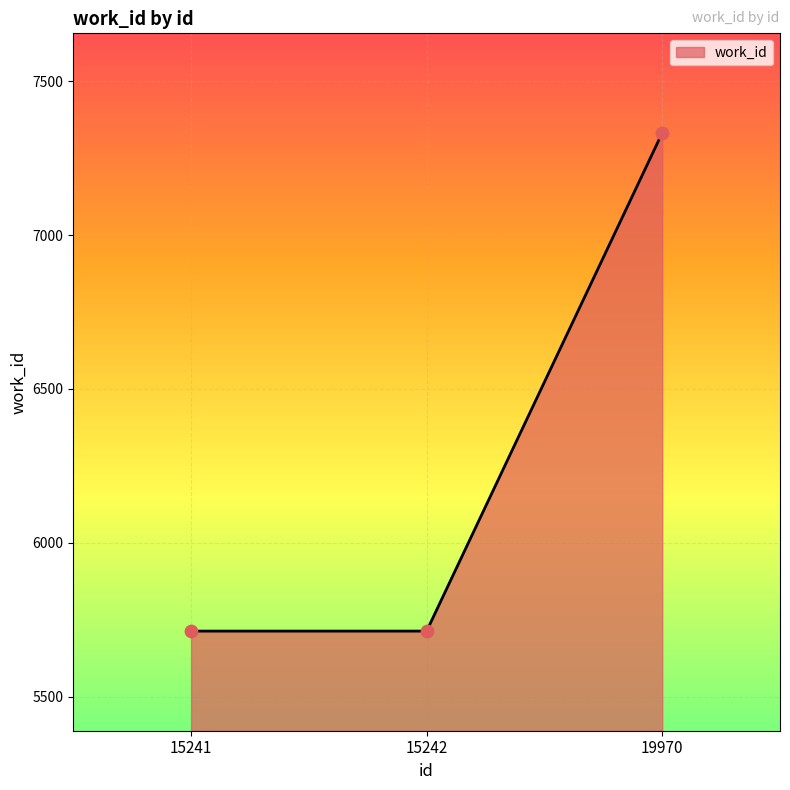

Between 19970 and 15241, which is larger?

19970